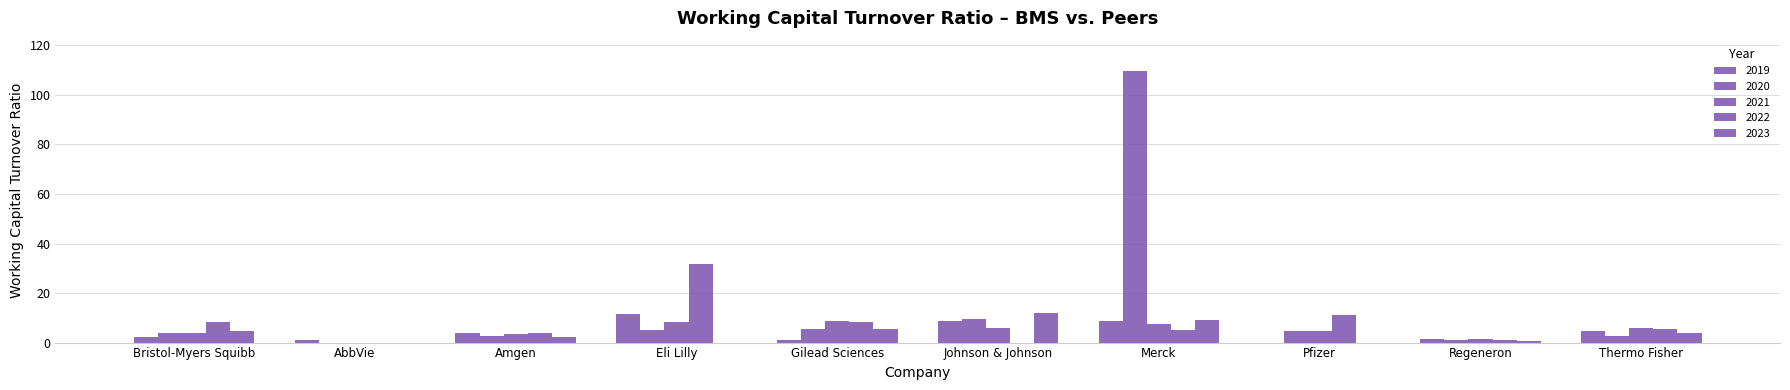

Which category has the highest value across all series?

Merck